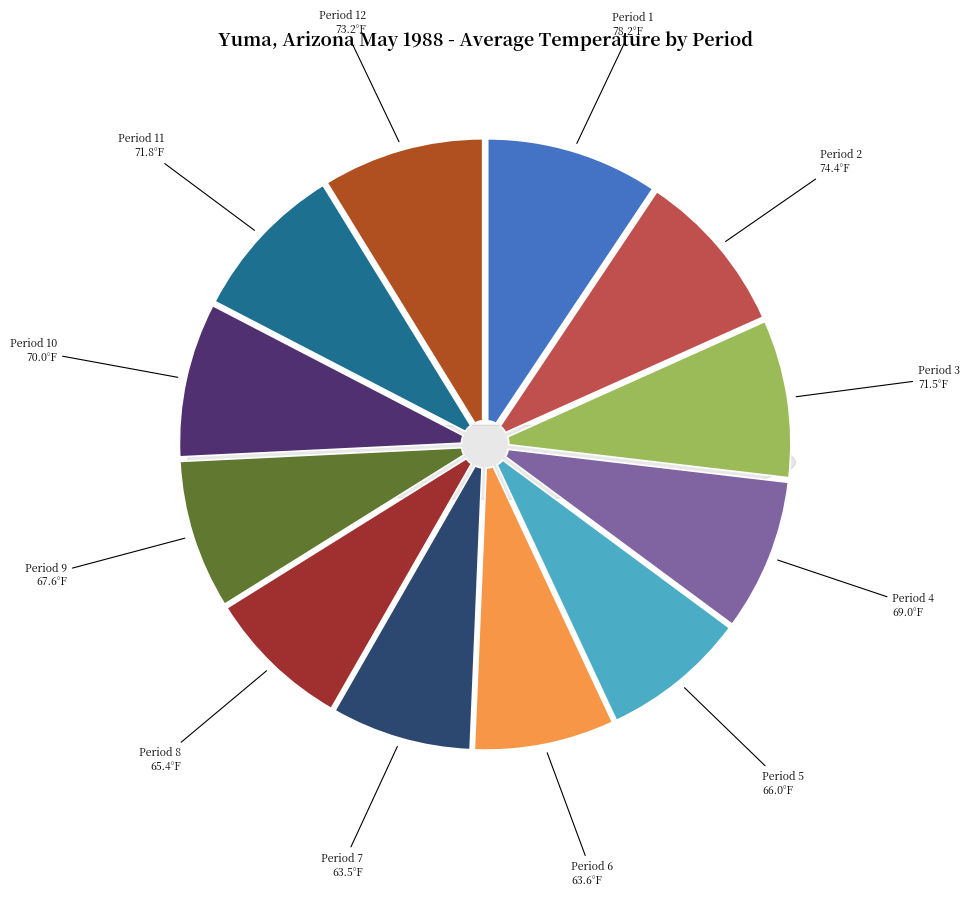

The Period 10 slice represents 8% of the pie. True or false?

True